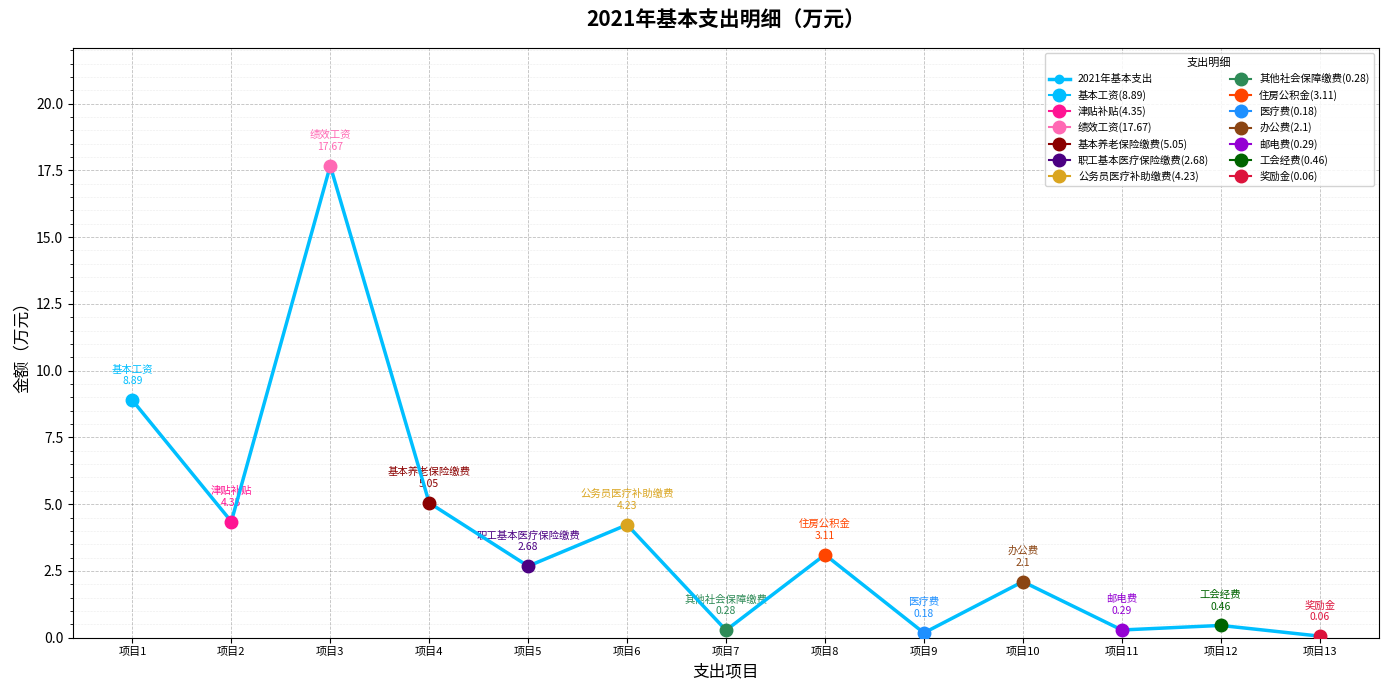

What is the minimum value shown in the chart?

0.1